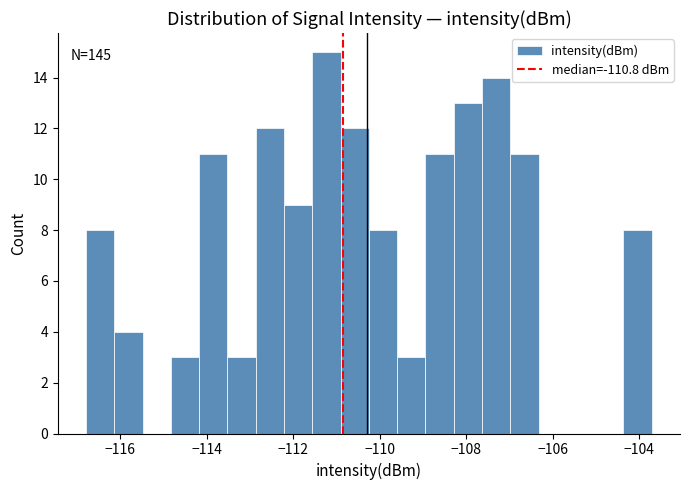

Around what value on the x-axis is the tallest bar? Give the approximate position of its centre, as read against the axis.

-111.2